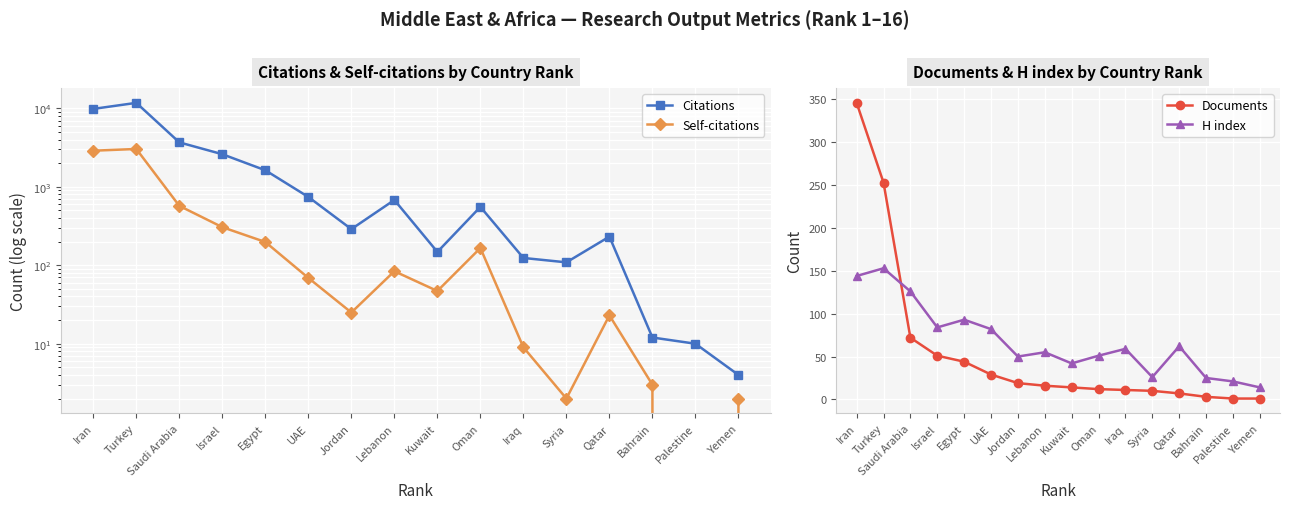

What are all the series names shown in the legend?

Citations, Self-citations, Documents, H index